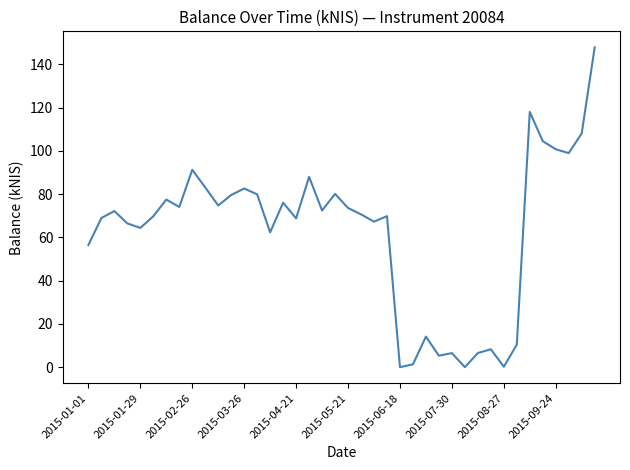

Count the number of data series in this chart.

1